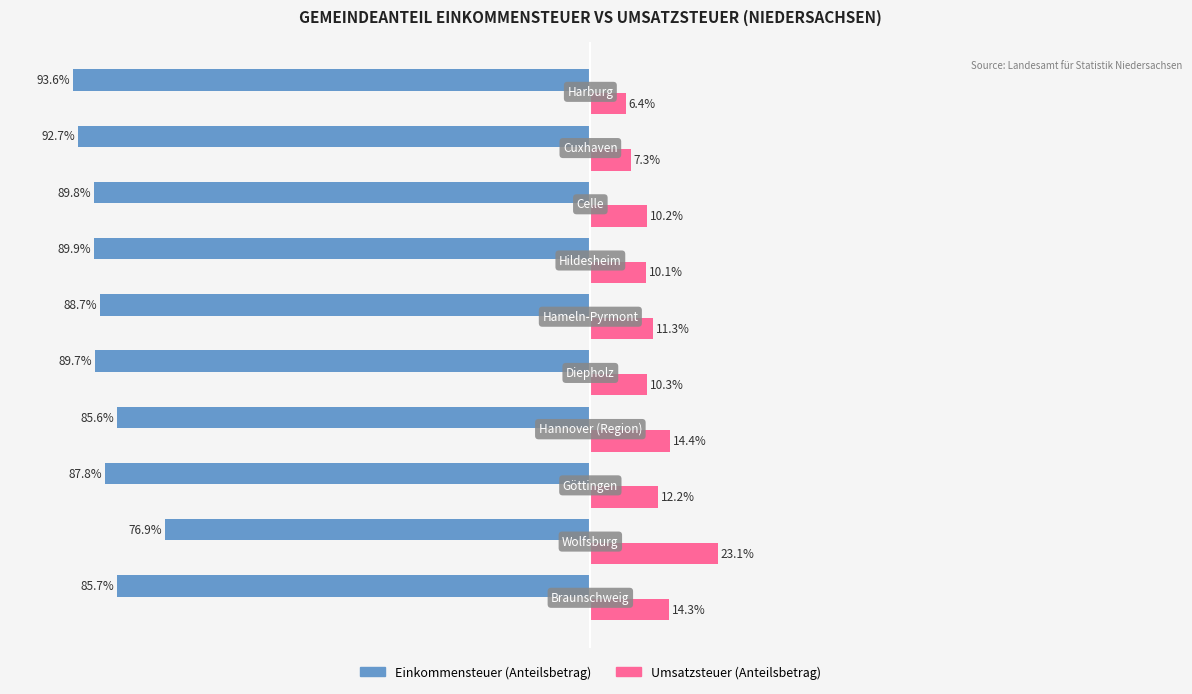

Rank the series by their average value, from highest to lowest.

Umsatzsteuer (Anteilsbetrag), Einkommensteuer (Anteilsbetrag)